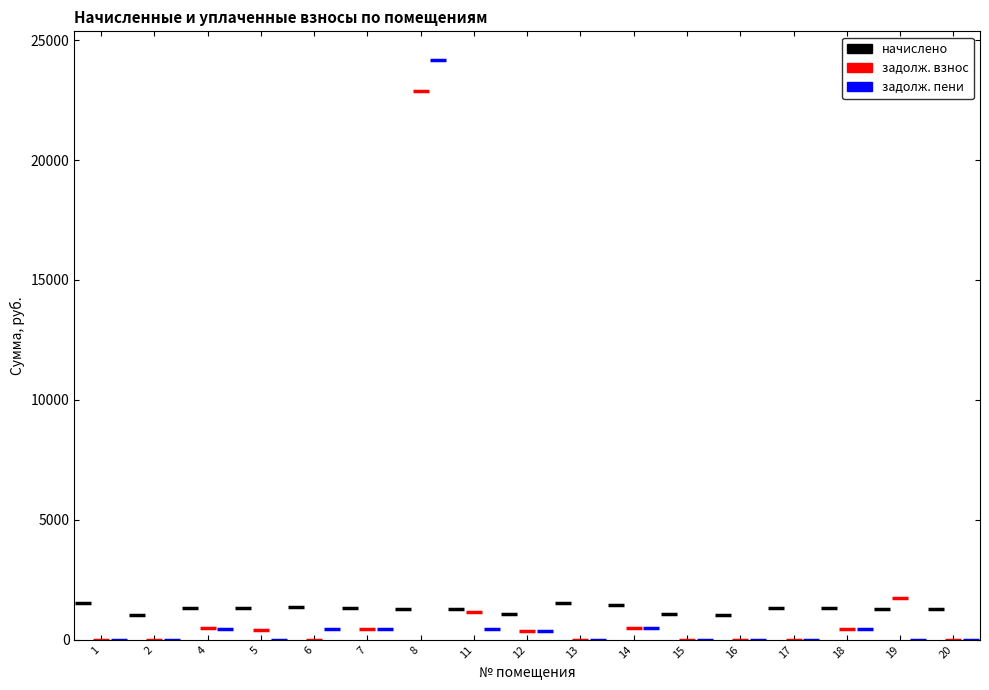

The начислено series shows 578.7 at 11. True or false?

False